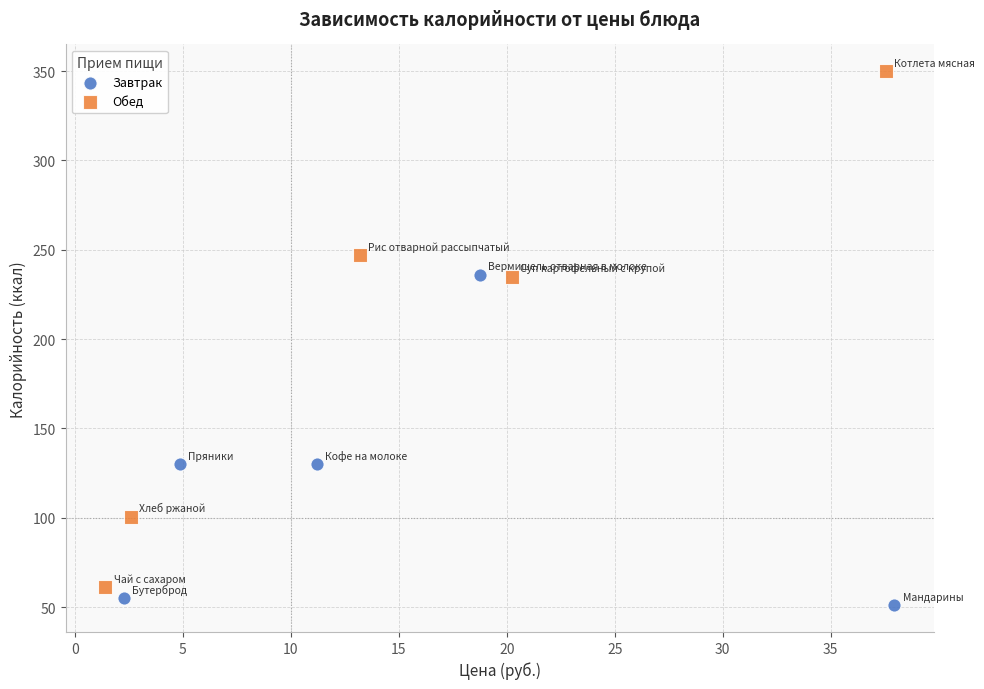

Which series has the largest Y range (max minus min)?

Обед